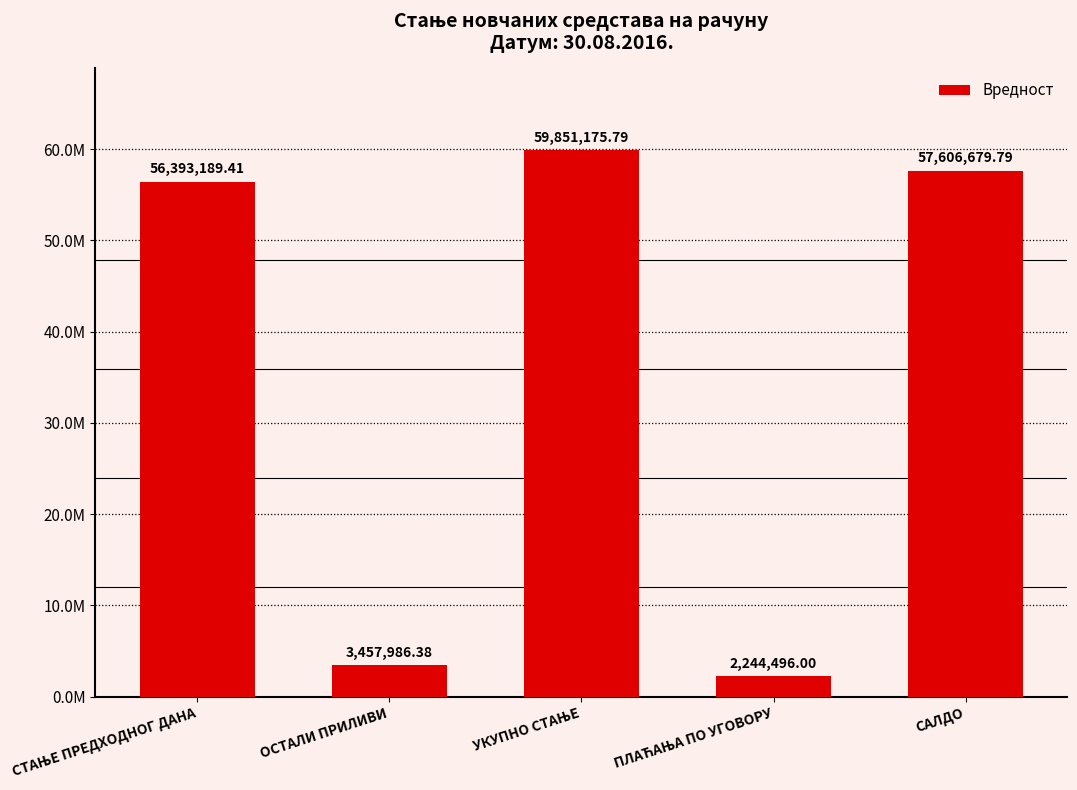

Rank the categories by value from lowest to highest.

ПЛАЋАЊА ПО УГОВОРУ, ОСТАЛИ ПРИЛИВИ, СТАЊЕ ПРЕДХОДНОГ ДАНА, САЛДО, УКУПНО СТАЊЕ